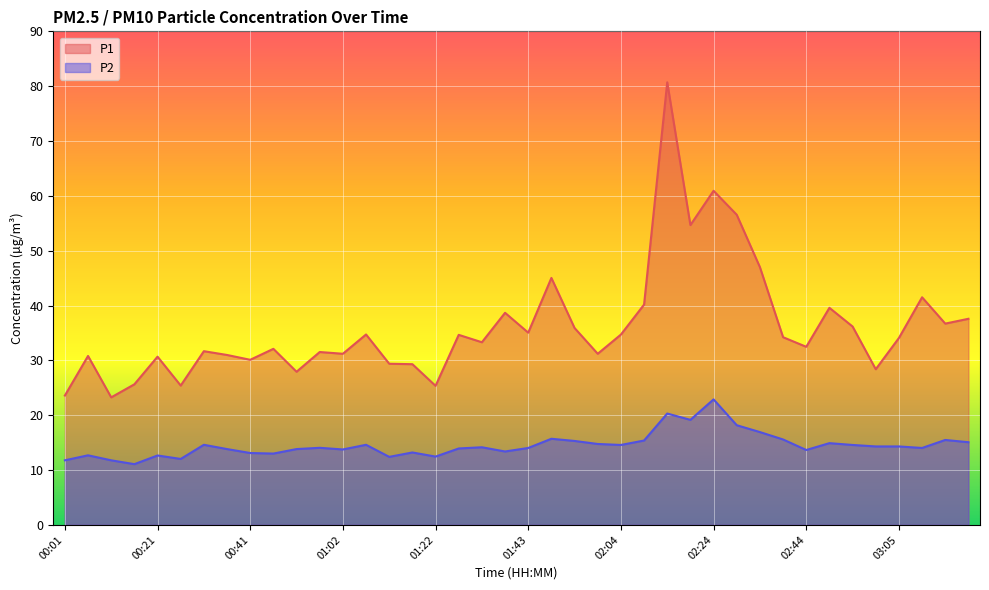

Reading right to left, extract all data points from this chart.

P1: 03:20=37.6	03:15=36.7	03:10=41.5	03:05=34.1	03:00=28.4	02:55=36.2	02:50=39.6	02:44=32.5	02:39=34.2	02:34=47.0	02:29=56.5	02:24=60.9	02:19=54.7	02:14=80.7	02:09=40.2	02:04=34.7	01:59=31.2	01:54=35.9	01:48=45.0	01:43=35.0	01:38=38.7	01:33=33.3	01:28=34.6	01:22=25.4	01:17=29.3	01:12=29.4	01:07=34.7	01:02=31.2	00:57=31.5	00:51=27.9	00:46=32.1	00:41=30.1	00:36=31.0	00:31=31.7	00:26=25.4	00:21=30.7	00:16=25.6	00:11=23.2	00:06=30.8	00:01=23.6
P2: 03:20=15.1	03:15=15.5	03:10=14.0	03:05=14.3	03:00=14.3	02:55=14.6	02:50=14.9	02:44=13.7	02:39=15.6	02:34=16.9	02:29=18.2	02:24=22.9	02:19=19.1	02:14=20.3	02:09=15.4	02:04=14.6	01:59=14.8	01:54=15.3	01:48=15.7	01:43=14.0	01:38=13.4	01:33=14.2	01:28=13.9	01:22=12.4	01:17=13.2	01:12=12.4	01:07=14.6	01:02=13.8	00:57=14.1	00:51=13.8	00:46=13.0	00:41=13.1	00:36=13.8	00:31=14.6	00:26=12.0	00:21=12.7	00:16=11.1	00:11=11.8	00:06=12.7	00:01=11.8